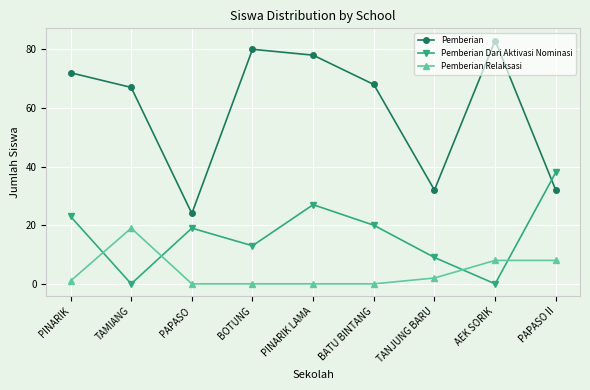

What is the spread (max minus min) of values at BOTUNG?

80